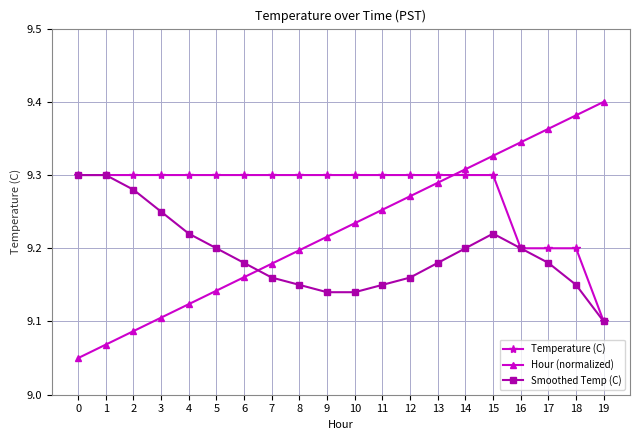

What is the sum of the Temperature (C) values at 1 and 17?

18.5